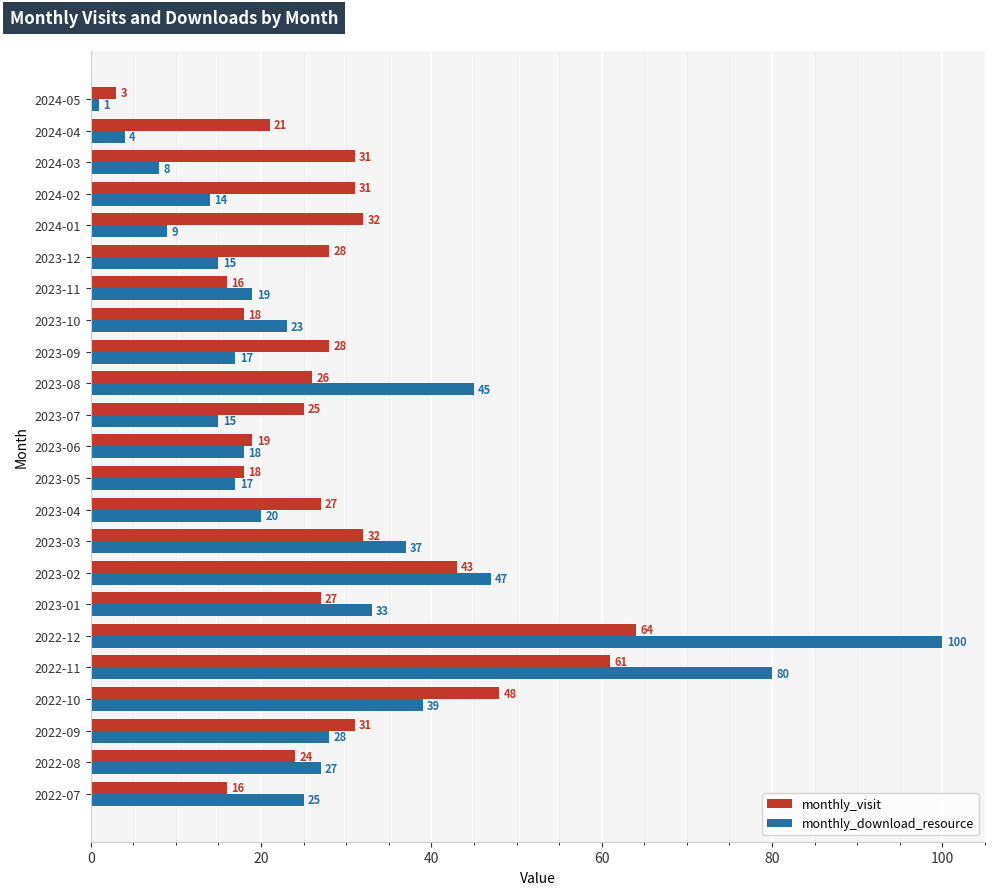

Which series has the largest range (max minus min)?

monthly_download_resource